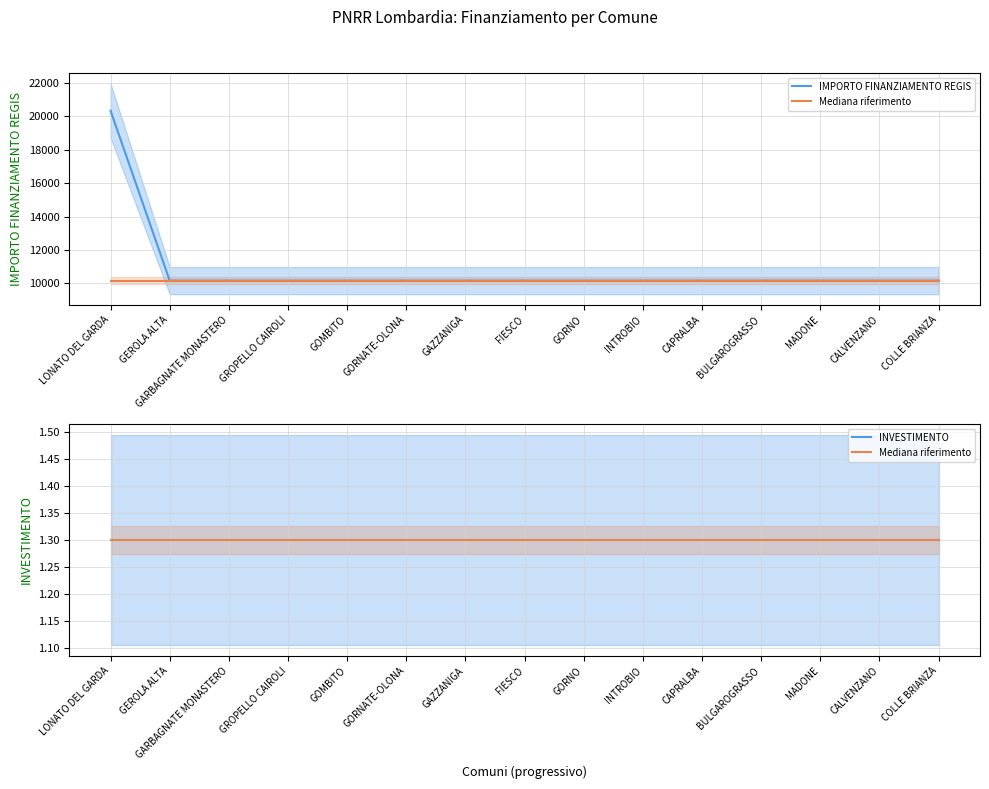

True or false: IMPORTO FINANZIAMENTO REGIS and Mediana riferimento cross at least once.

False